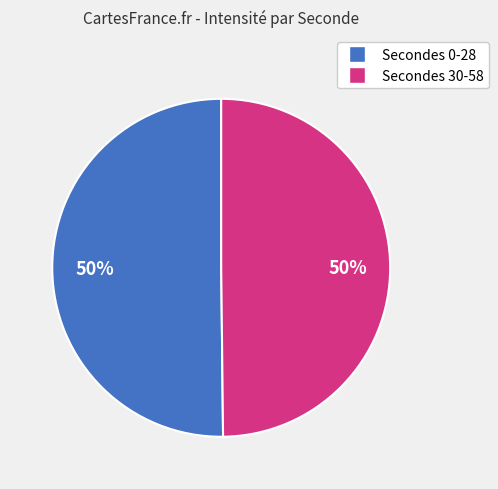

To the nearest percent, what is the average slice percentage?

50%